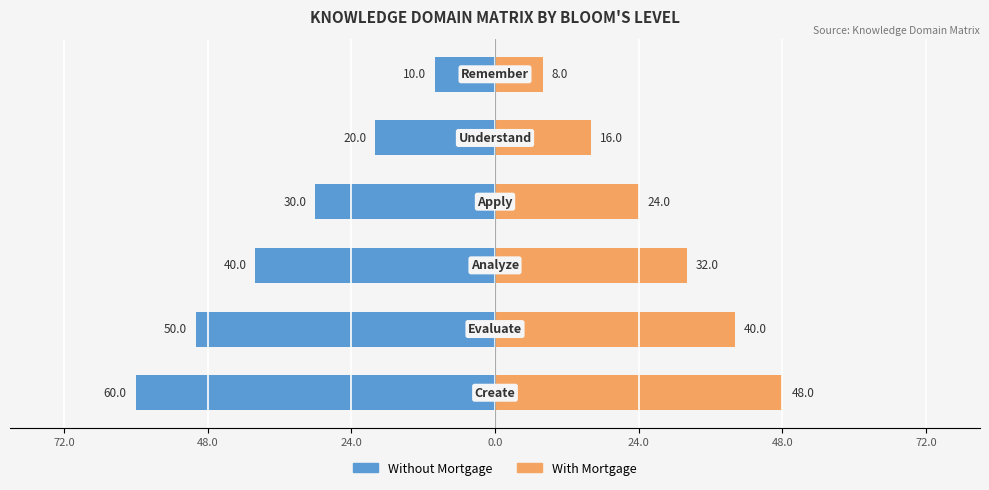

The With Mortgage series shows 35 at 0.0. True or false?

False